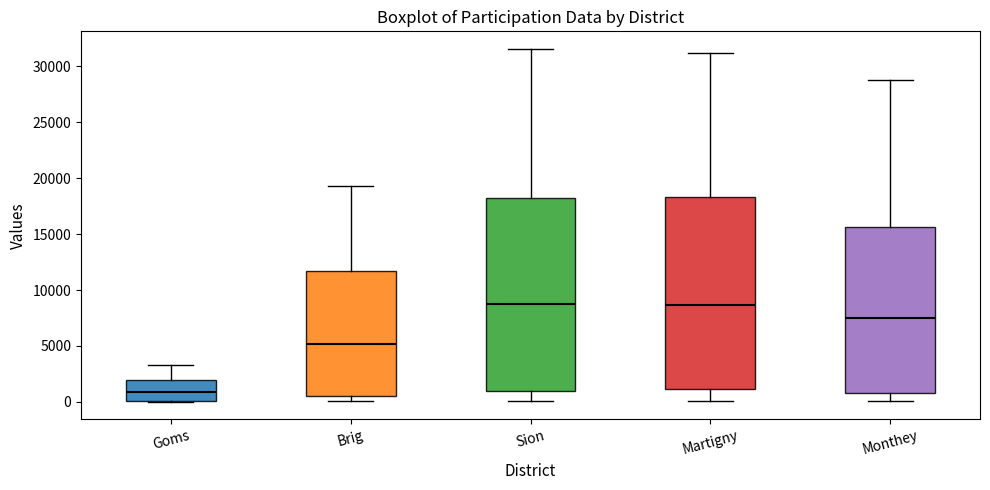

Reading left to right, transcribe this box plot: for each box, give where its median line is, the range the box spans, and where its two whiskers end, as read against the y-axis. The values are not printed on the chart, so give them approximately, as read against the axis.

Goms: median 1000, box 0 to 2000, whiskers 0 to 3500
Brig: median 5000, box 500 to 11500, whiskers 0 to 19500
Sion: median 8500, box 1000 to 18000, whiskers 0 to 31500
Martigny: median 8500, box 1000 to 18500, whiskers 0 to 31000
Monthey: median 7500, box 1000 to 15500, whiskers 0 to 29000